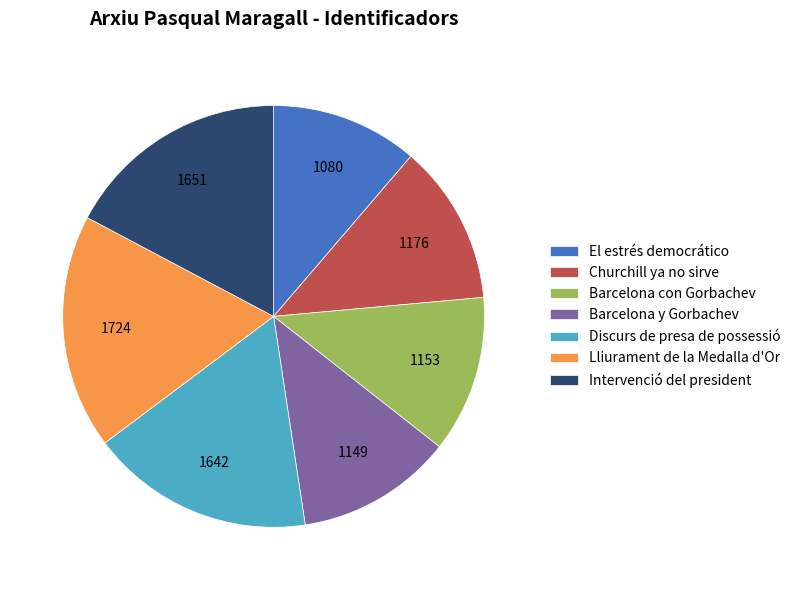

Is there any slice that represents more than half of the pie?

No